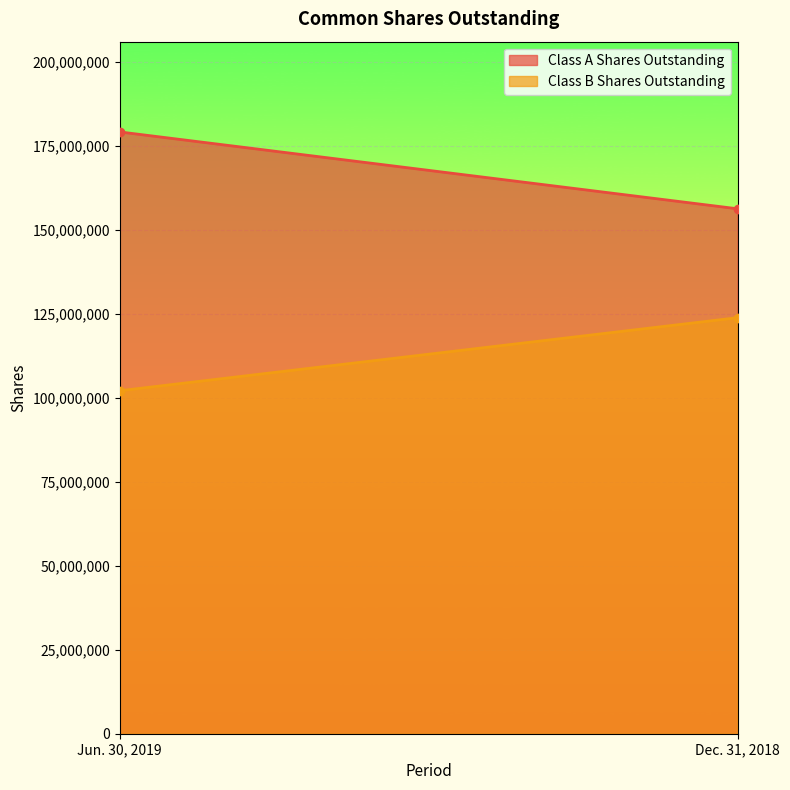

At how many categories does at least one series exceed 175113684?

1